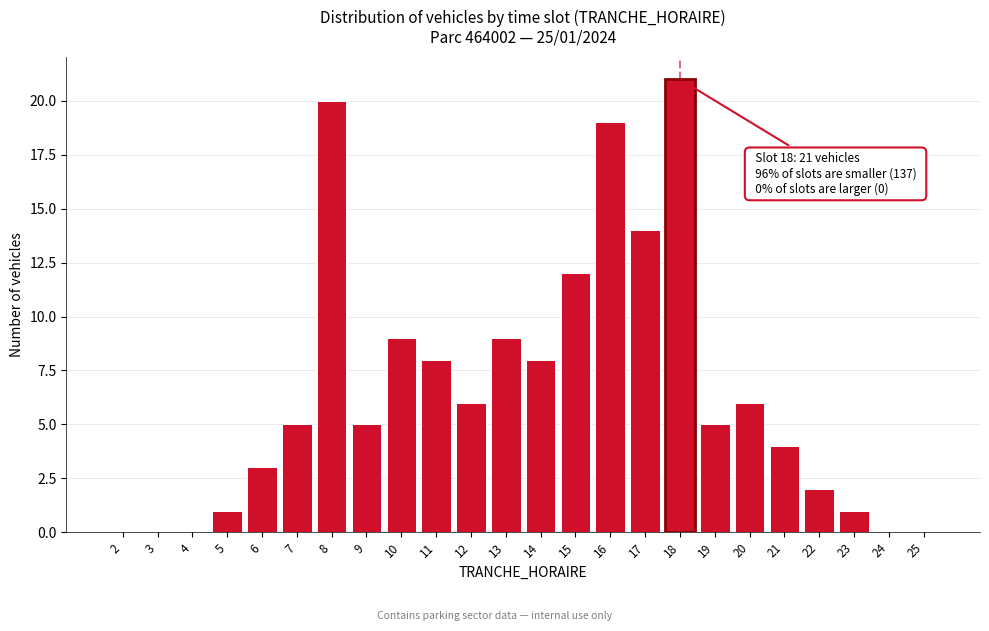

Reading left to right, list all the values displayed in this chart.

2=0	3=0	4=0	5=1	6=3	7=5	8=20	9=5	10=9	11=8	12=6	13=9	14=8	15=12	16=19	17=14	18=21	19=5	20=6	21=4	22=2	23=1	24=0	25=0